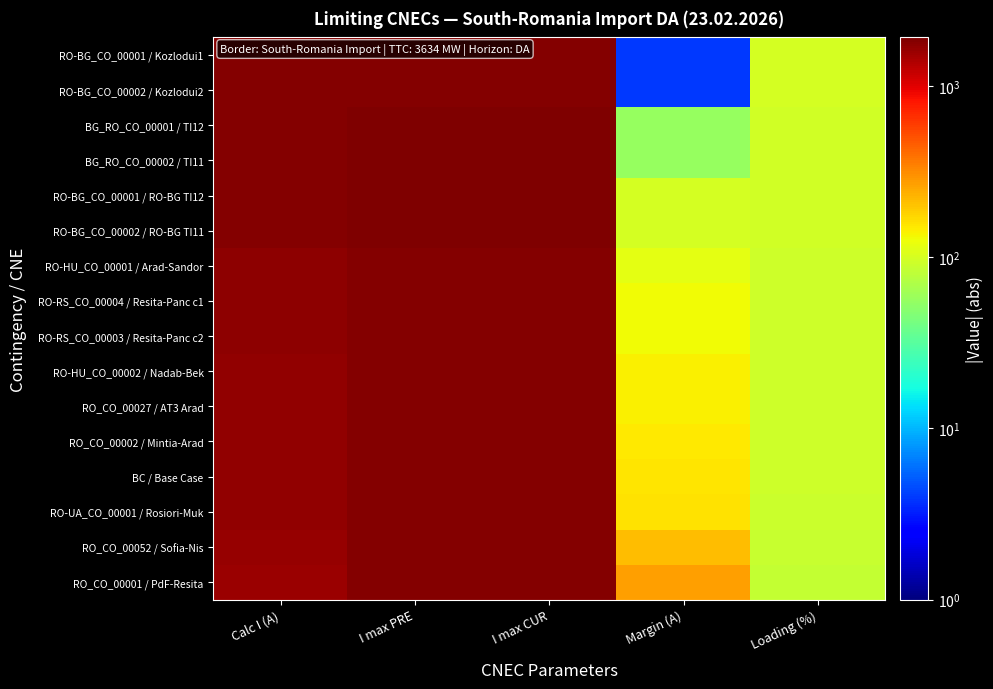

What is the total value across all series at Margin (A)?

1912